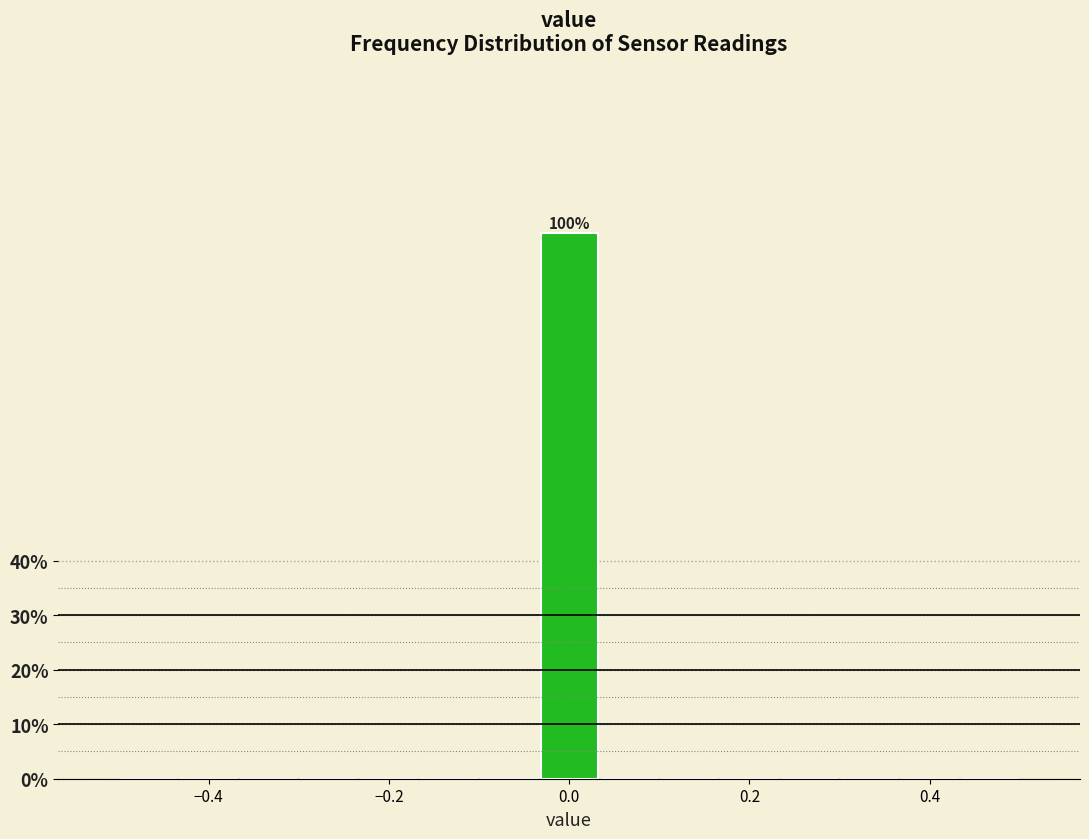

Around what value on the x-axis is the tallest bar? Give the approximate position of its centre, as read against the axis.

0.00